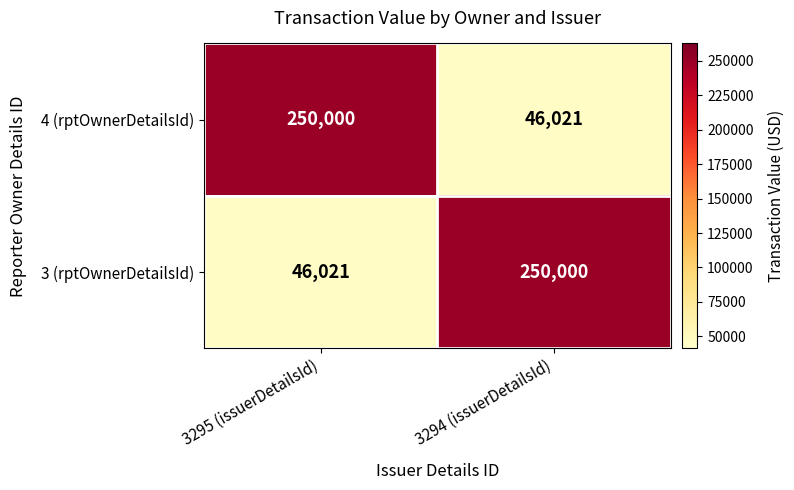

How many data points does each series have?

2